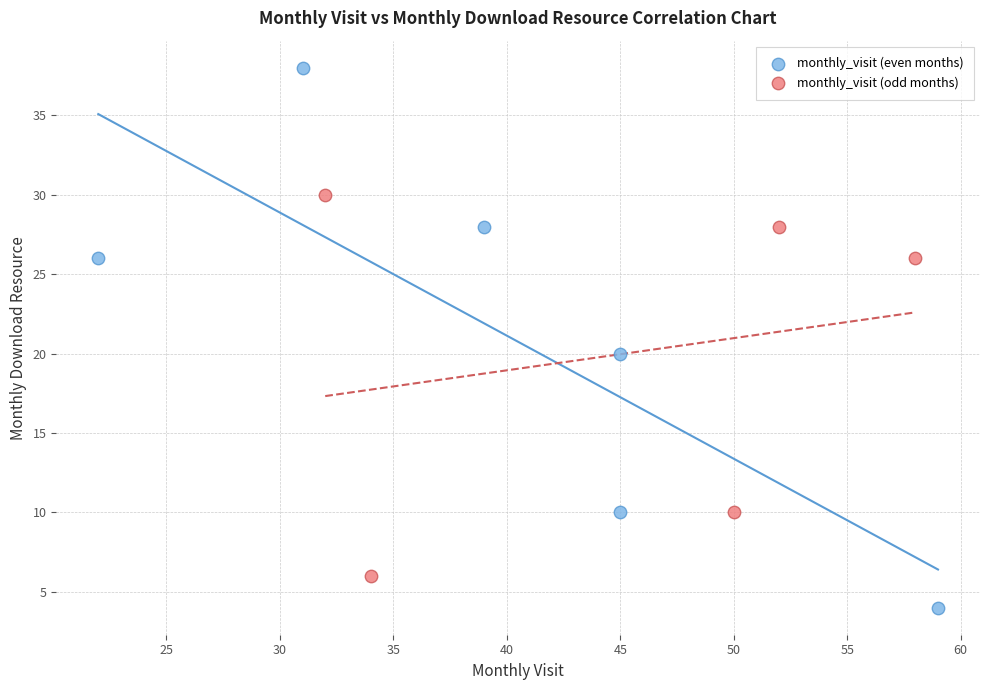

Which series contains the lowest Y value?

monthly_visit (even months)